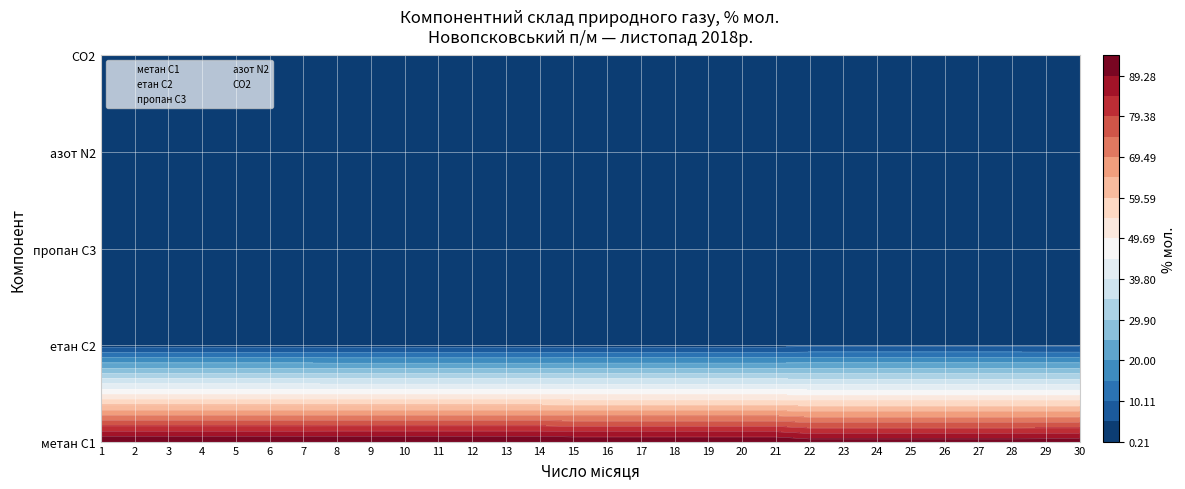

Reading left to right, what are all the values shown in this chart?

метан С1: 94.1	94.1	94.1	94.1	94.1	94.1	94.1	94.2	94.2	94.2	94.2	94.2	94.2	94.2	93.6	93.6	93.6	93.6	93.6	93.6	93.6	91.6	91.6	91.6	91.6	91.6	91.6	91.6	91.8	91.8
етан С2: 3.2	3.2	3.2	3.2	3.2	3.2	3.2	2.9	2.9	2.9	2.9	2.9	2.9	2.9	3.1	3.1	3.1	3.1	3.1	3.1	3.1	3.8	3.8	3.8	3.8	3.8	3.8	3.8	3.7	3.7
пропан С3: 0.9	0.9	0.9	0.9	0.9	0.9	0.9	0.6	0.6	0.6	0.6	0.6	0.6	0.6	0.7	0.7	0.7	0.7	0.7	0.7	0.7	0.8	0.8	0.8	0.8	0.8	0.8	0.8	0.8	0.8
азот N2: 1.1	1.1	1.1	1.1	1.1	1.1	1.1	1.9	1.9	1.9	1.9	1.9	1.9	1.9	2.2	2.2	2.2	2.2	2.2	2.2	2.2	3.0	3.0	3.0	3.0	3.0	3.0	3.0	3.0	3.0
CO2: 0.2	0.2	0.2	0.2	0.2	0.2	0.2	0.2	0.2	0.2	0.2	0.2	0.2	0.2	0.2	0.2	0.2	0.2	0.2	0.2	0.2	0.5	0.5	0.5	0.5	0.5	0.5	0.5	0.4	0.4